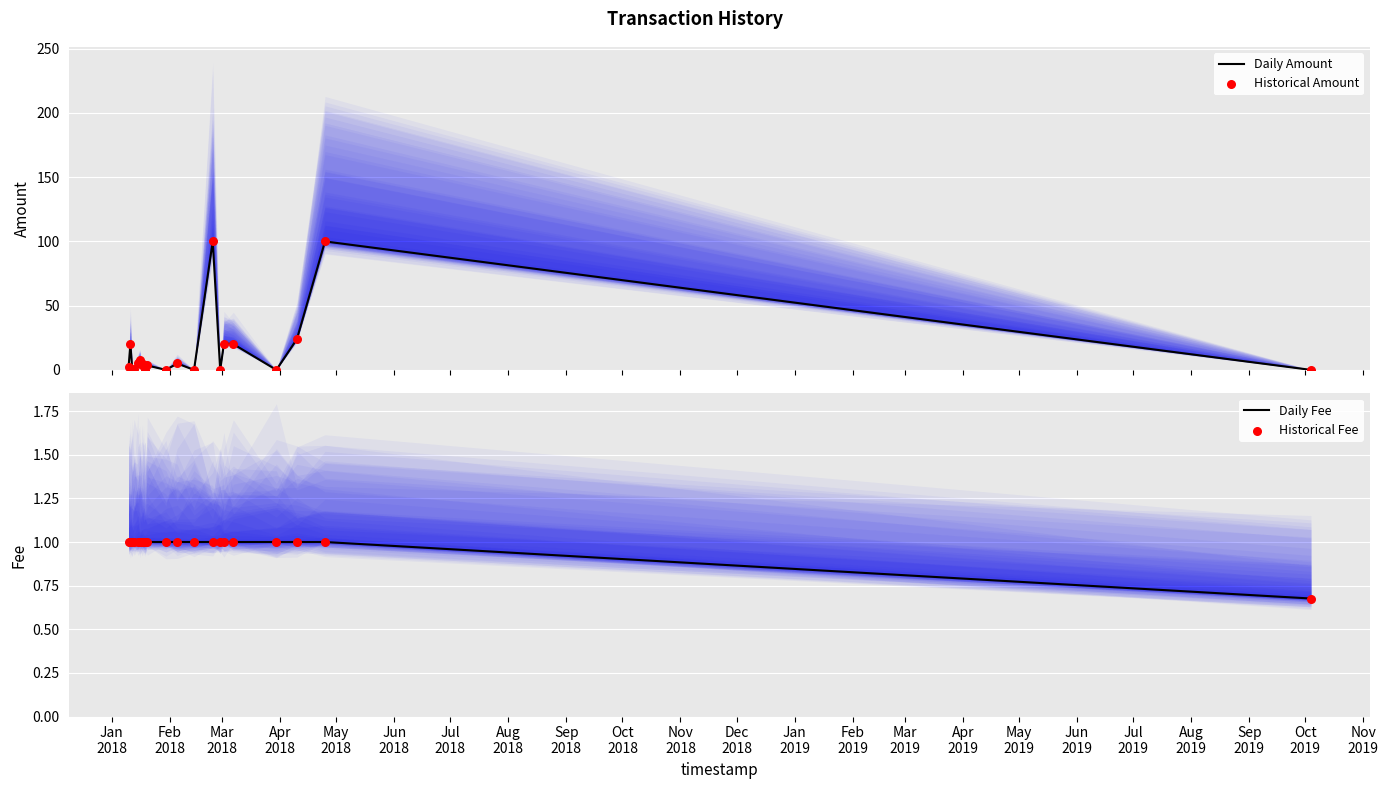

What are all the series names shown in the legend?

Daily Amount, Historical Amount, Daily Fee, Historical Fee